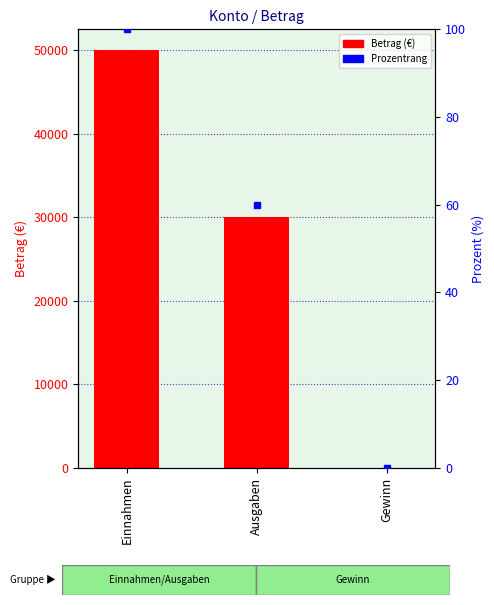

The chart shows a value of 50000 at Einnahmen. True or false?

True